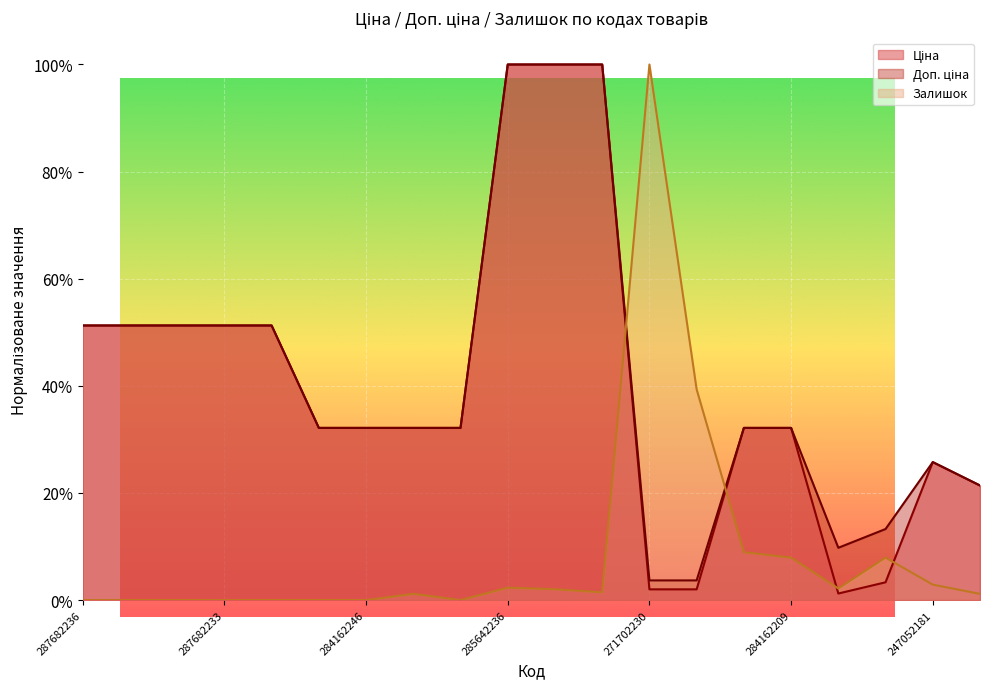

Which series has the largest range (max minus min)?

Залишок